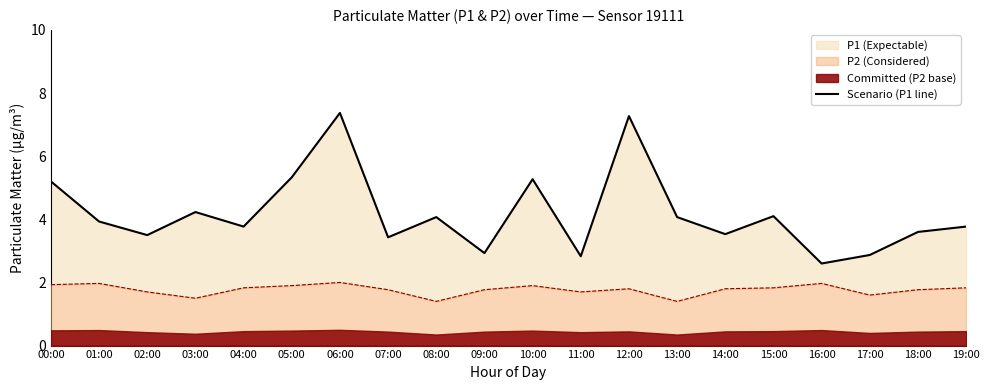

What is the change in value from 03:00 to 07:00?

-0.8